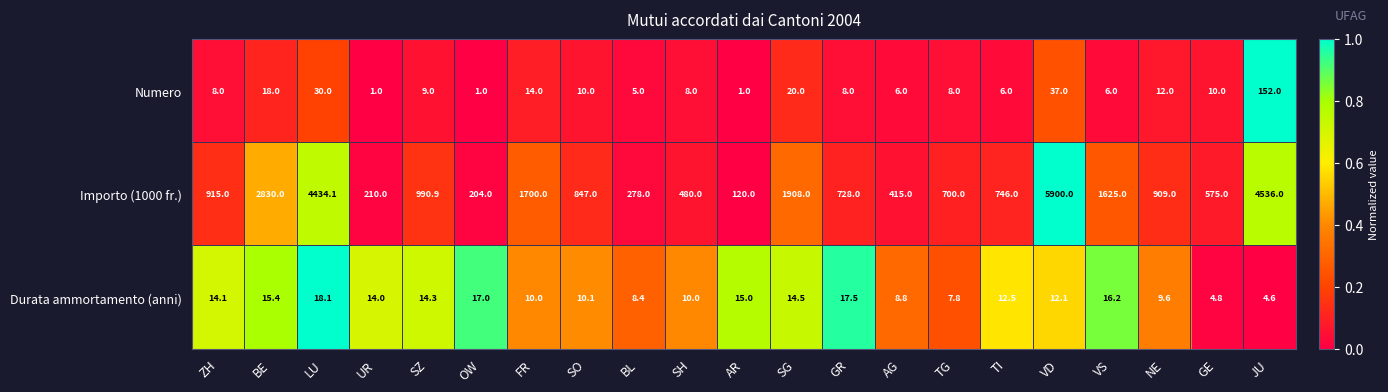

List the series in order of their peak value, lowest first.

Durata ammortamento (anni), Numero, Importo (1000 fr.)